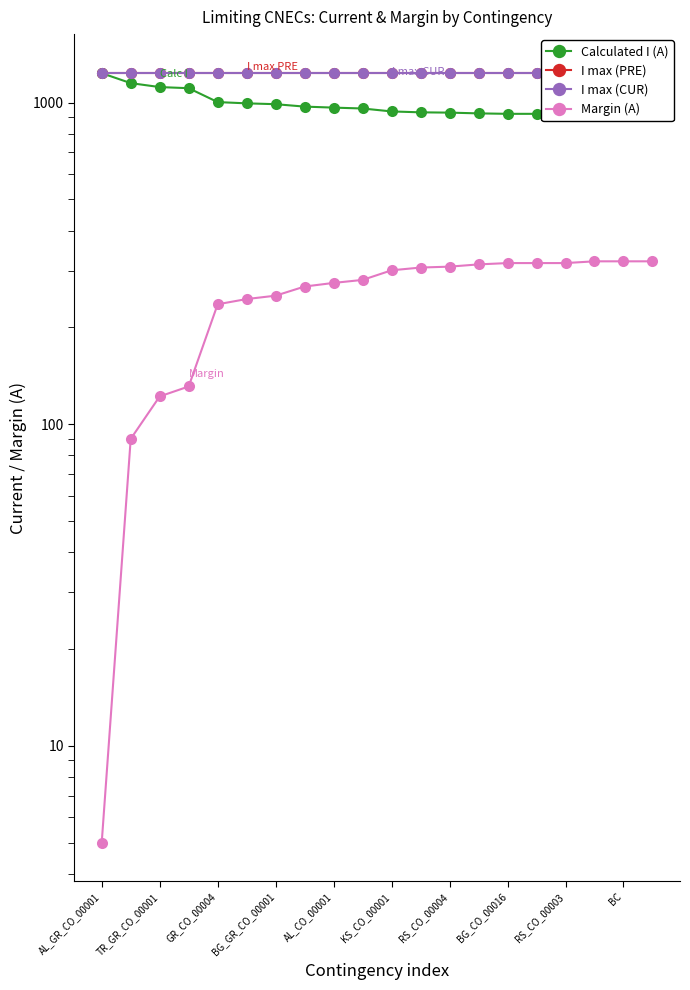

True or false: Calculated I (A) and I max (CUR) intersect in this chart.

False